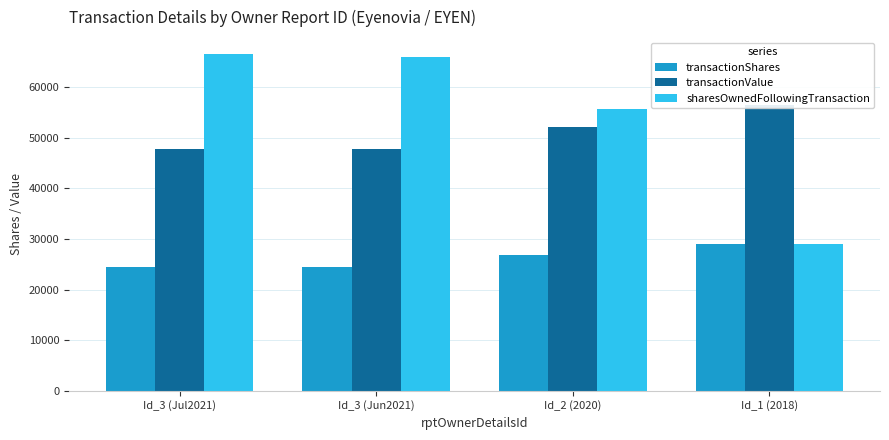

Which category has the highest value in the sharesOwnedFollowingTransaction series?

Id_3 (Jul2021)